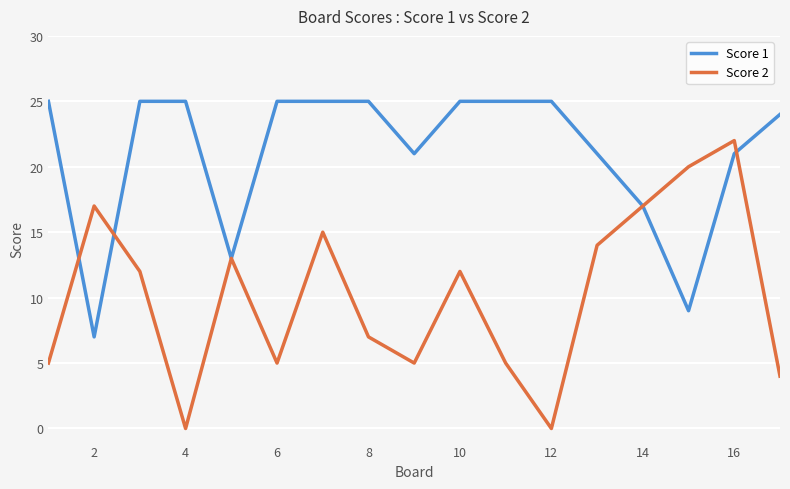

List the series in order of their overall mean, lowest first.

Score 2, Score 1